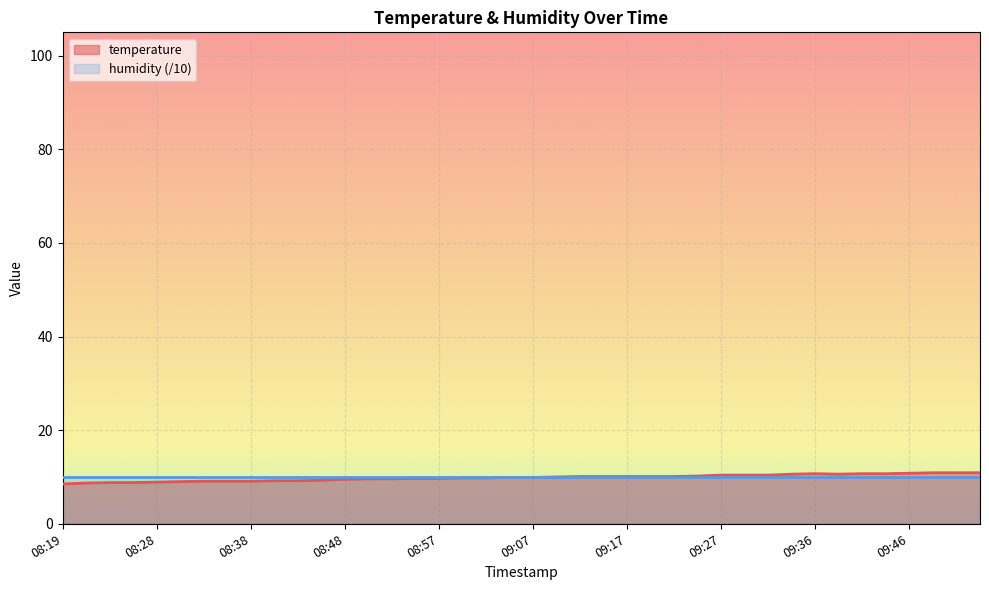

What is the change in value from 08:57 to 09:46?

+1.1